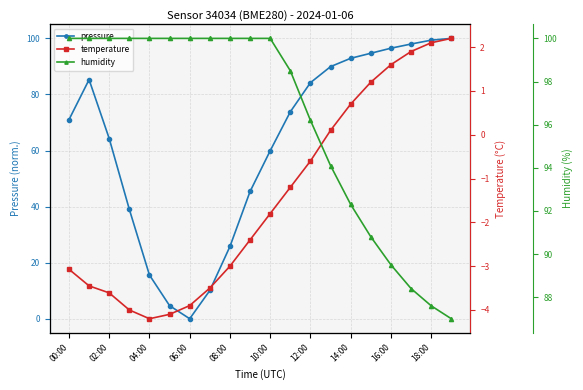

How many lines are shown in the chart?

3